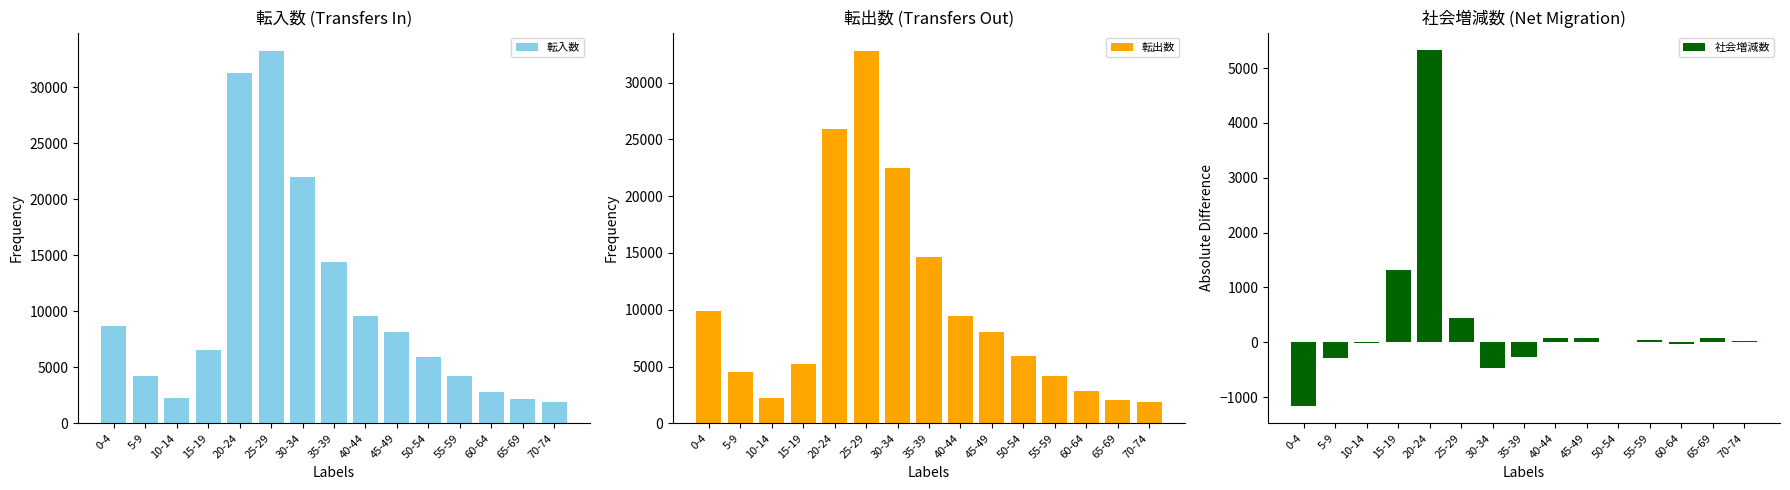

What is the sum of all 転入数 values?

157229